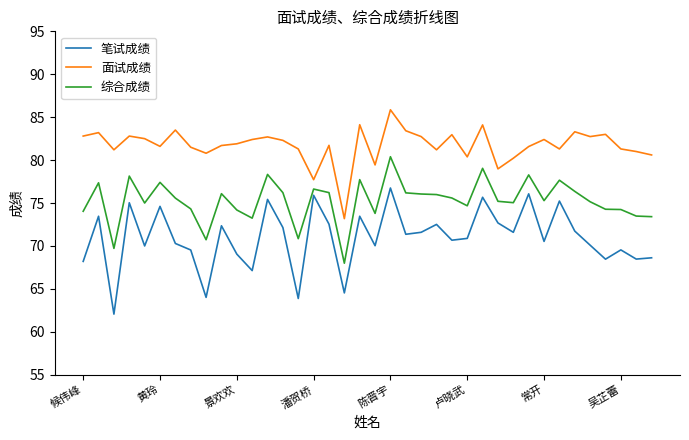

True or false: 面试成绩 and 笔试成绩 intersect in this chart.

False